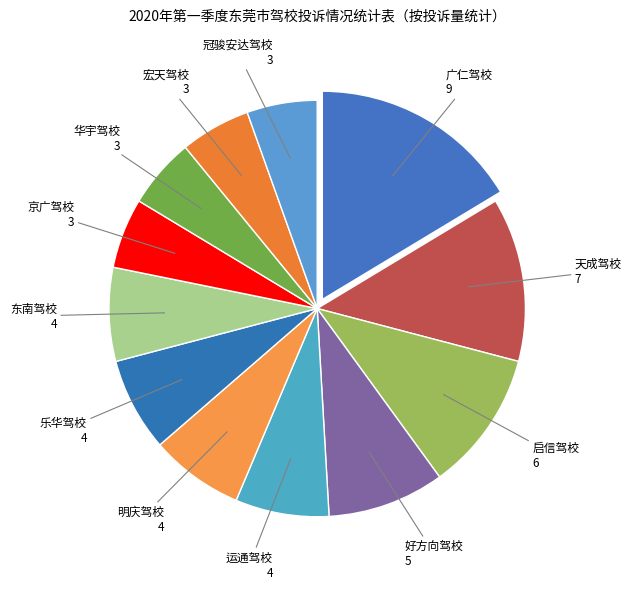

What is the largest slice in the pie chart?

广仁驾校